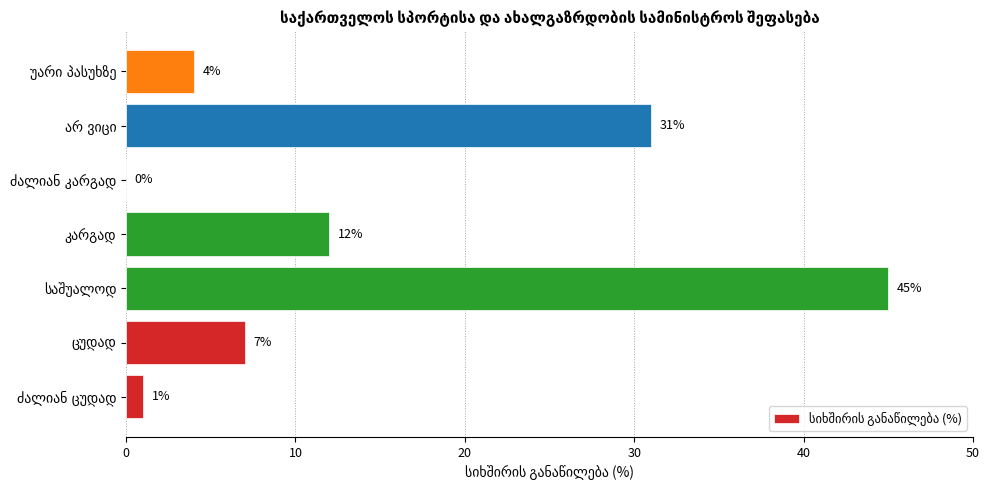

What is the sum of all values?

100